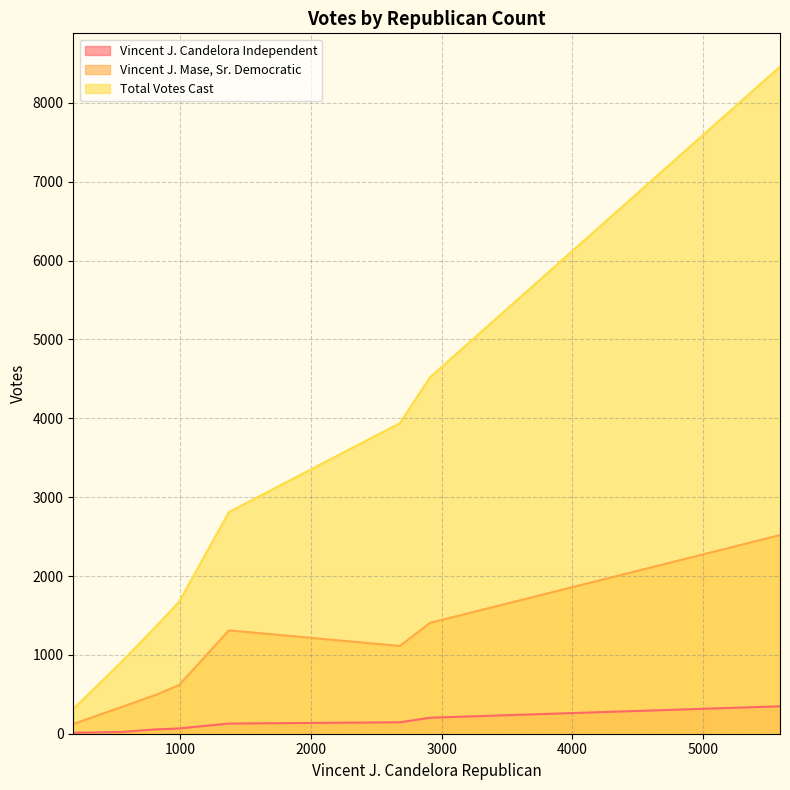

True or false: Total Votes Cast and Vincent J. Mase, Sr. Democratic intersect in this chart.

False